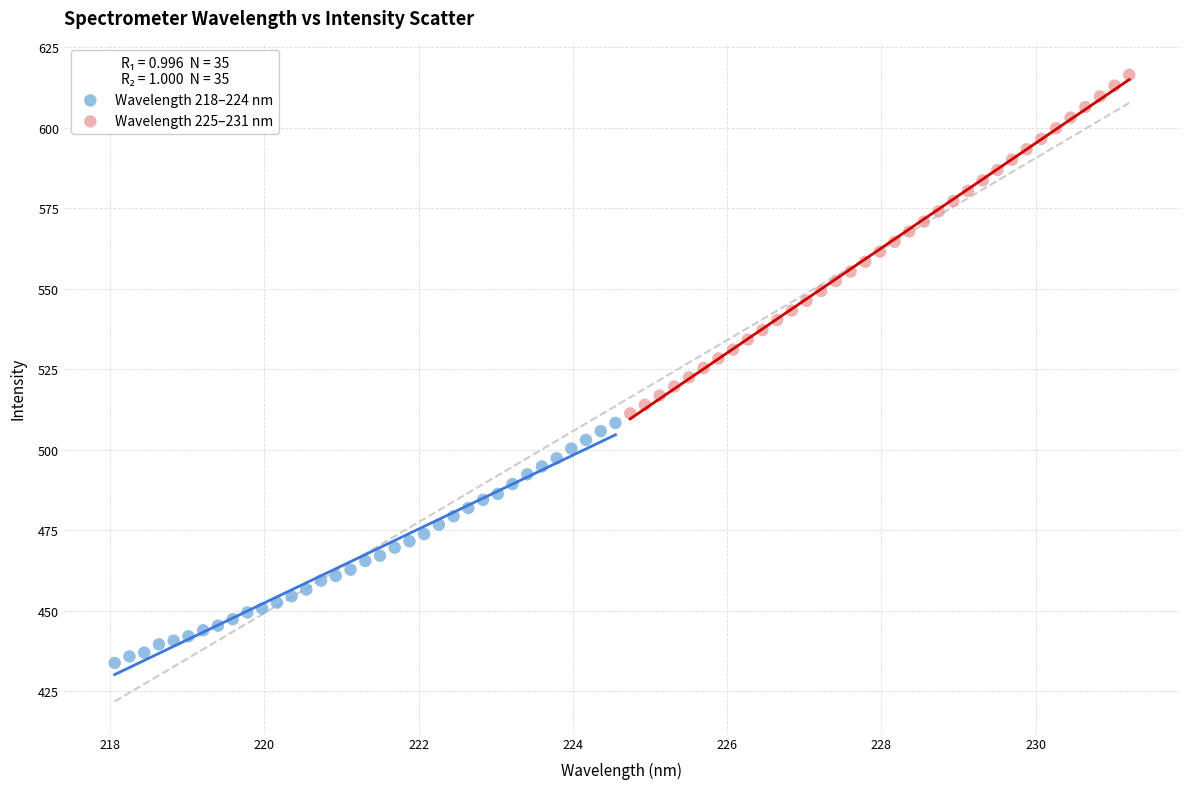

Which series has the largest Y range (max minus min)?

Wavelength 225–231 nm